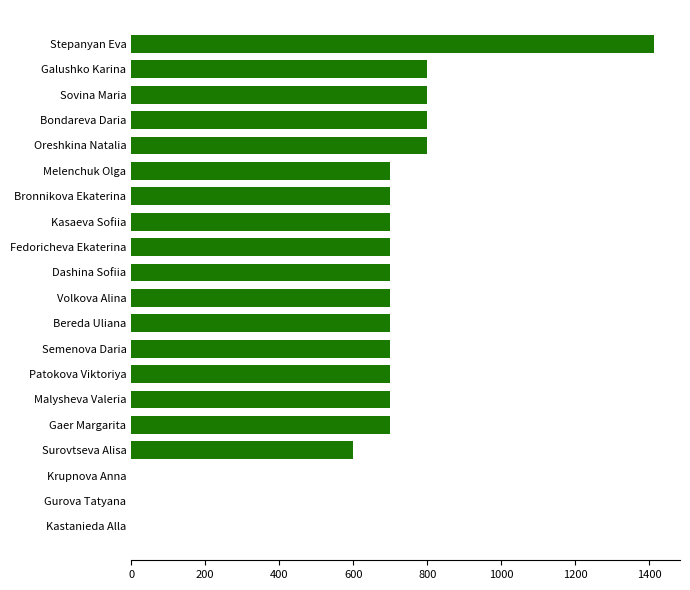

What is the approximate value at Semenova Daria?

700